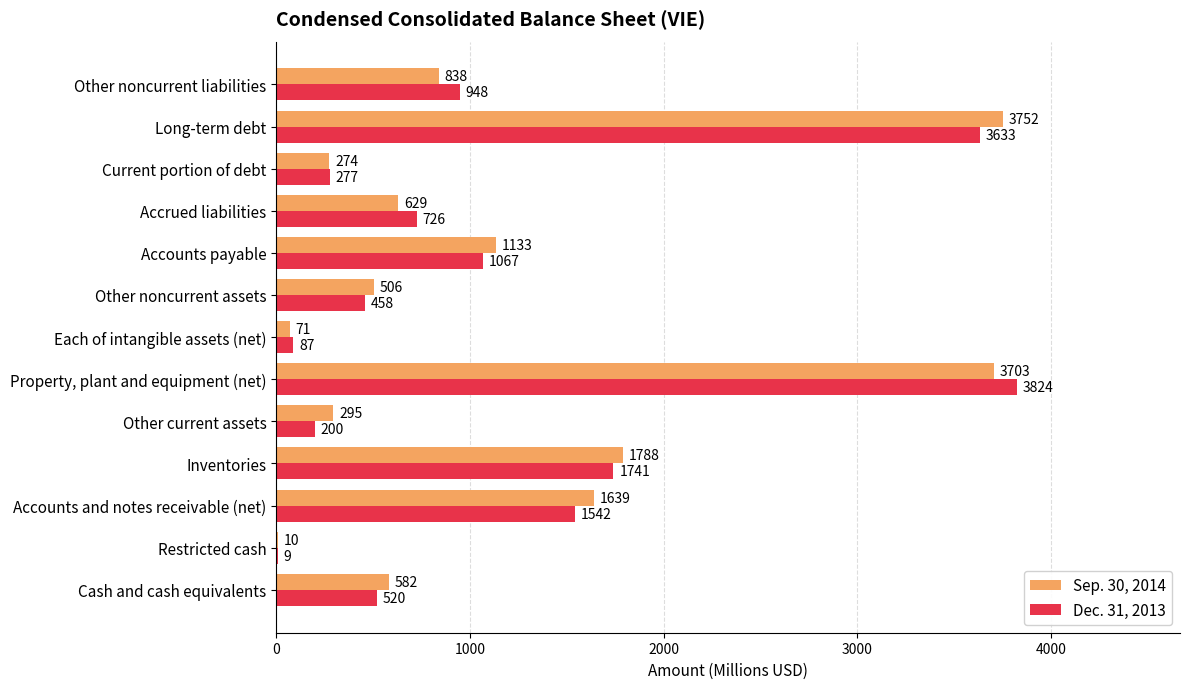

At which category does the chart reach its peak across all series?

Property, plant and equipment (net)